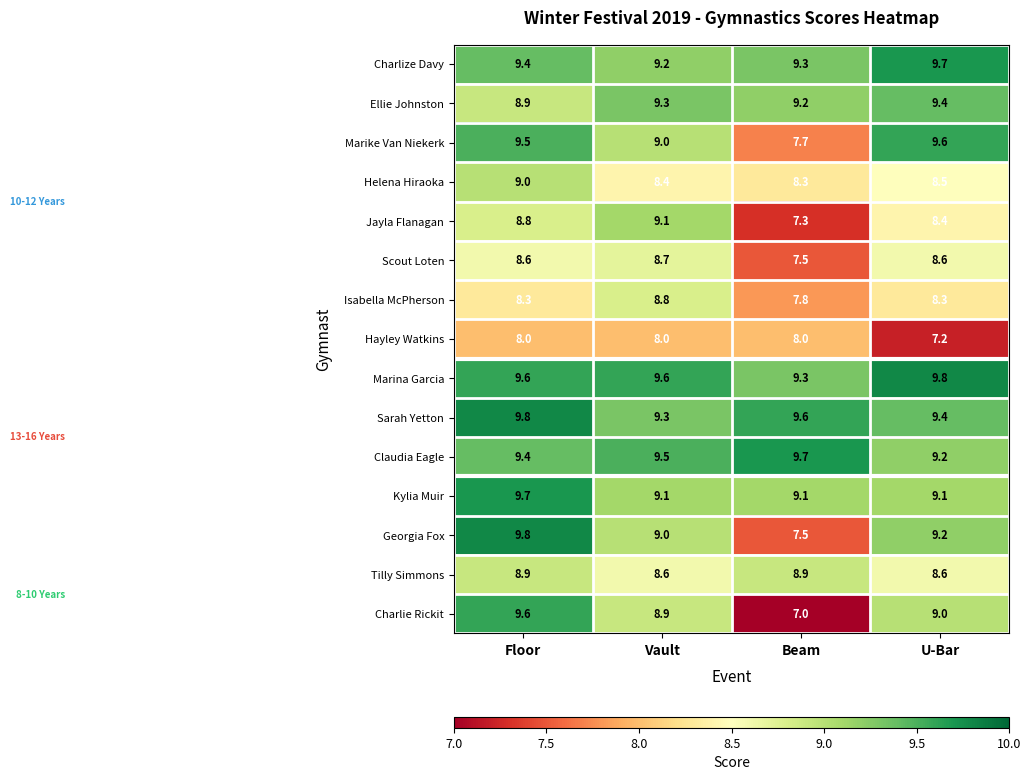

What is the total value across all series at U-Bar?

134.0